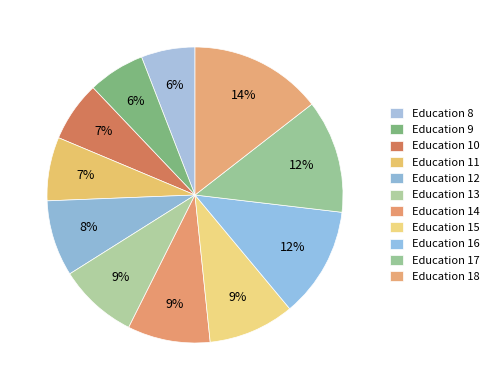

To the nearest percent, what is the average slice percentage?

9%